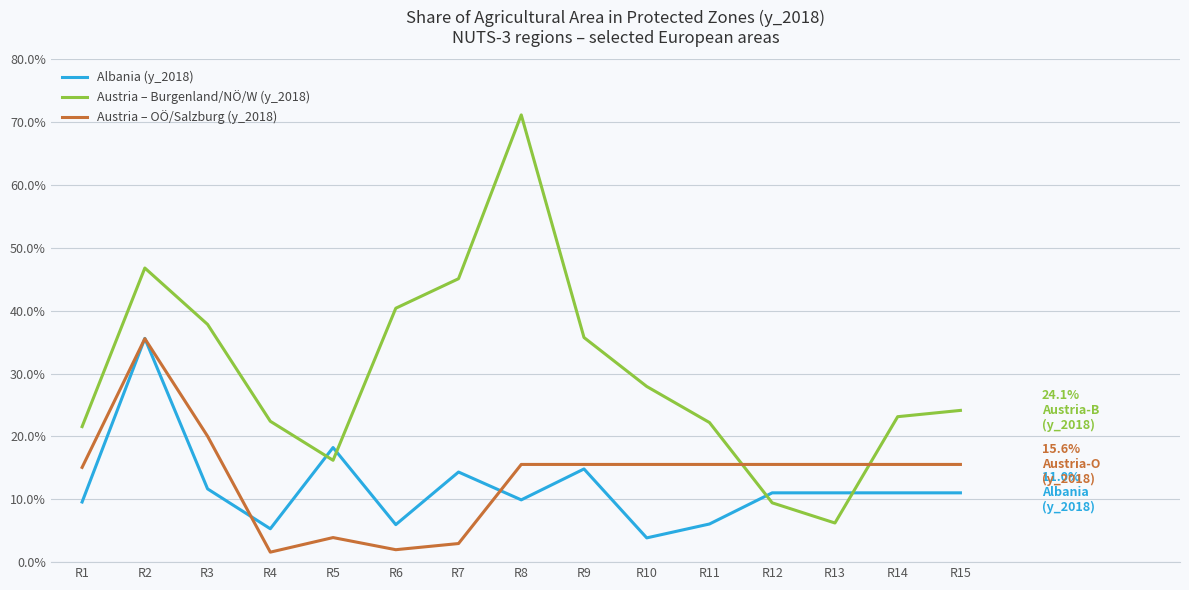

At which category does the chart reach its peak across all series?

R8